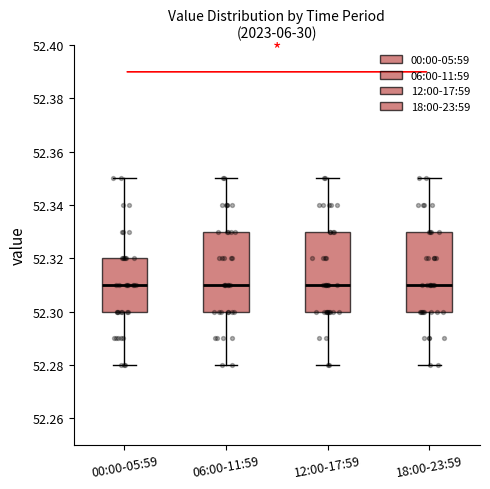

Reading left to right, transcribe this box plot: for each box, give where its median line is, the range the box spans, and where its two whiskers end, as read against the y-axis. The values are not printed on the chart, so give them approximately, as read against the axis.

00:00-05:59: median 52.31, box 52.30 to 52.32, whiskers 52.28 to 52.35
06:00-11:59: median 52.31, box 52.30 to 52.33, whiskers 52.28 to 52.35
12:00-17:59: median 52.31, box 52.30 to 52.33, whiskers 52.28 to 52.35
18:00-23:59: median 52.31, box 52.30 to 52.33, whiskers 52.28 to 52.35